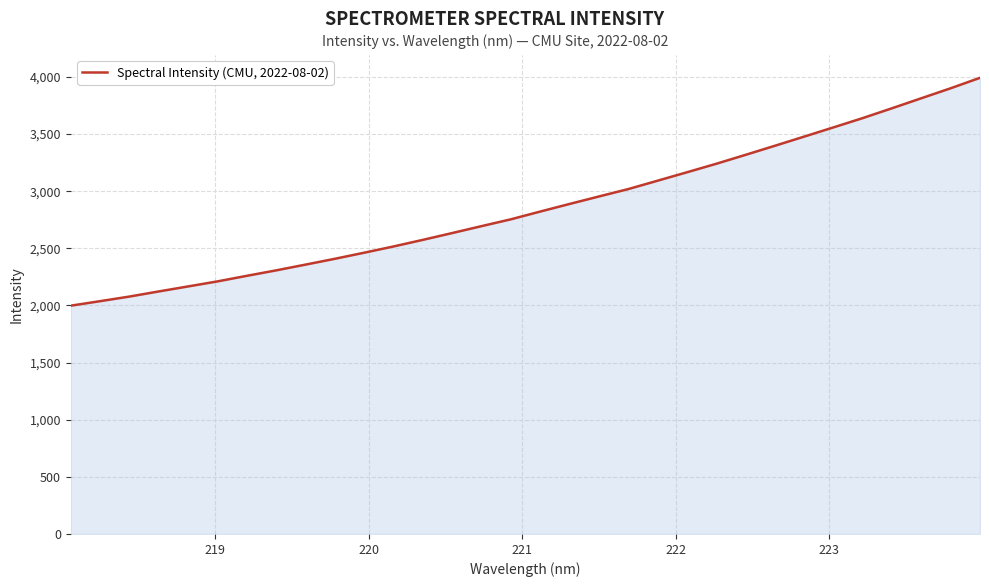

What is the greatest value displayed?

3991.8